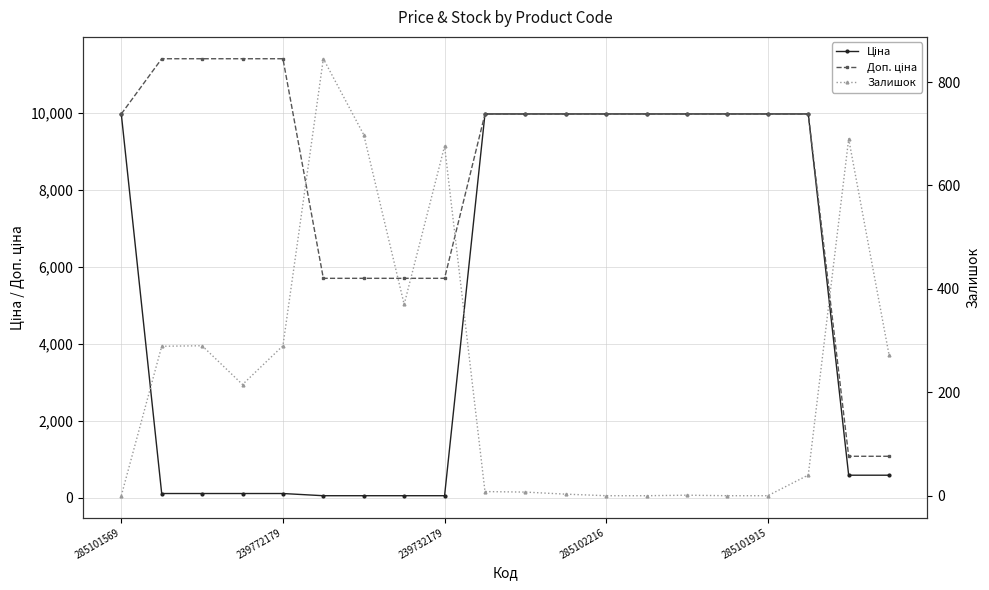

At which label does Ціна reach its peak?

285101569